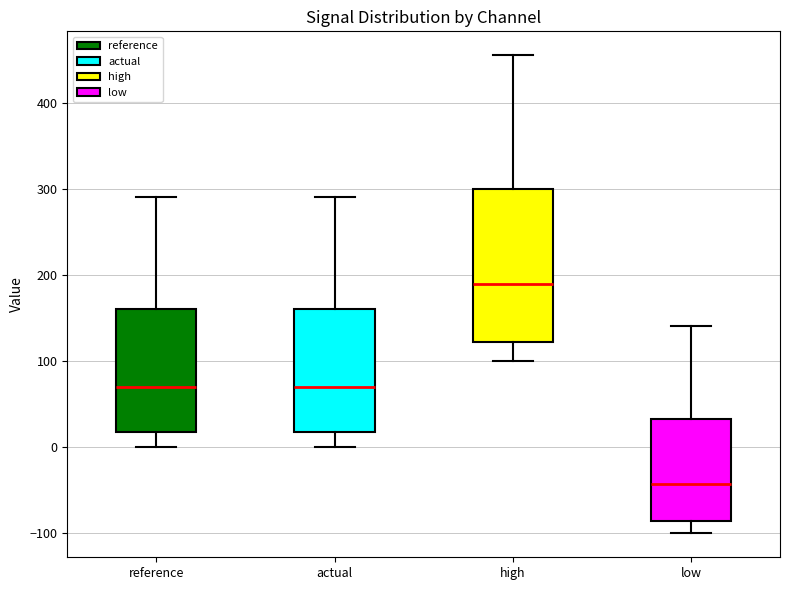

Which box's median line is the lowest?

low